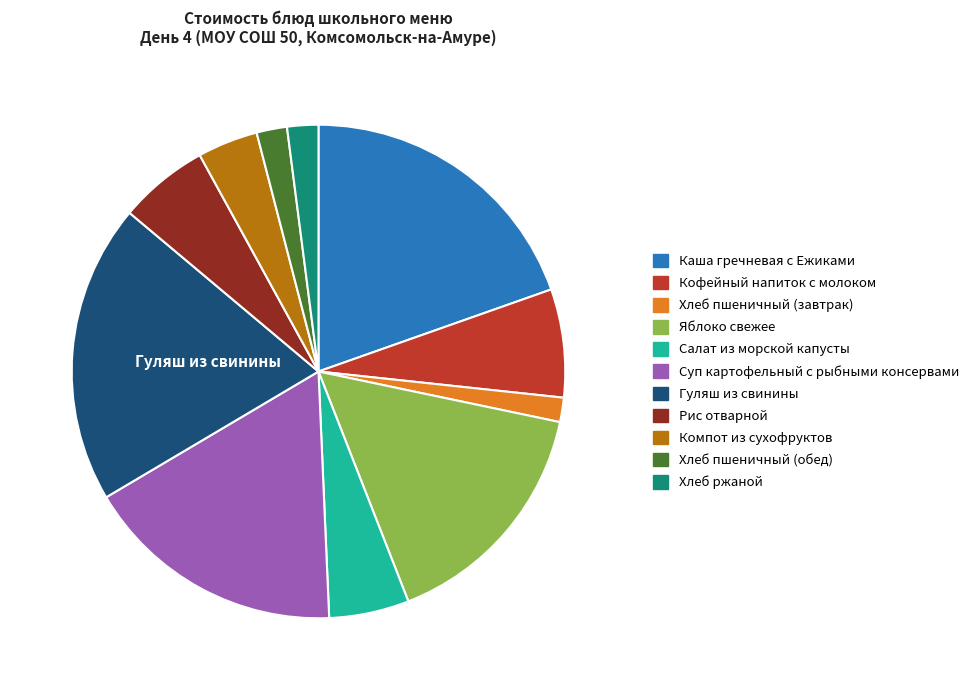

Do Салат из морской капусты and Хлеб пшеничный (обед) together represent more than half of the pie?

No